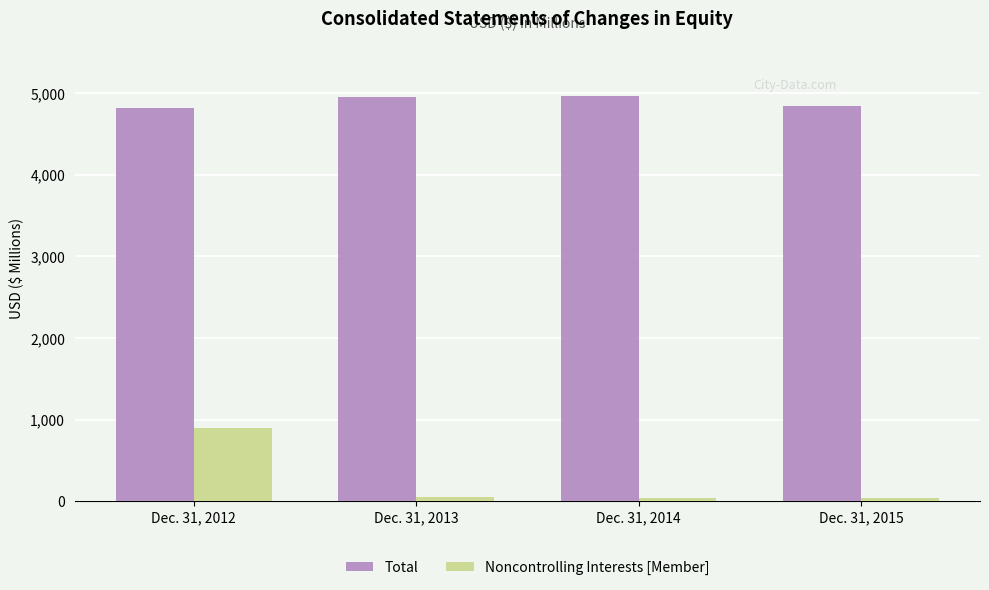

What are all the series names shown in the legend?

Total, Noncontrolling Interests [Member]